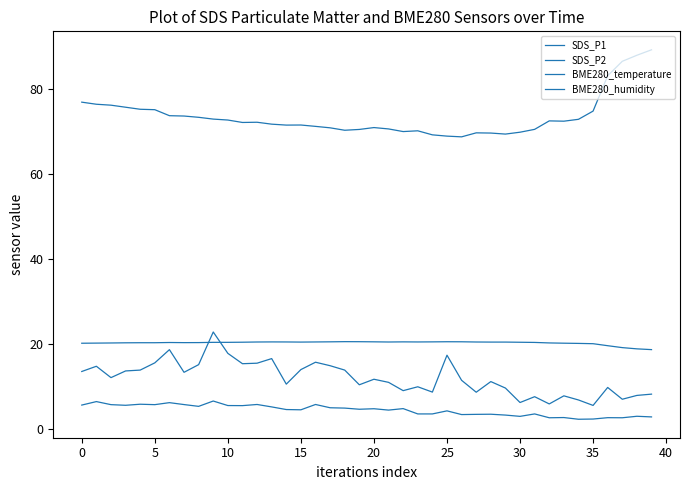

Does the chart have visible grid lines?

No